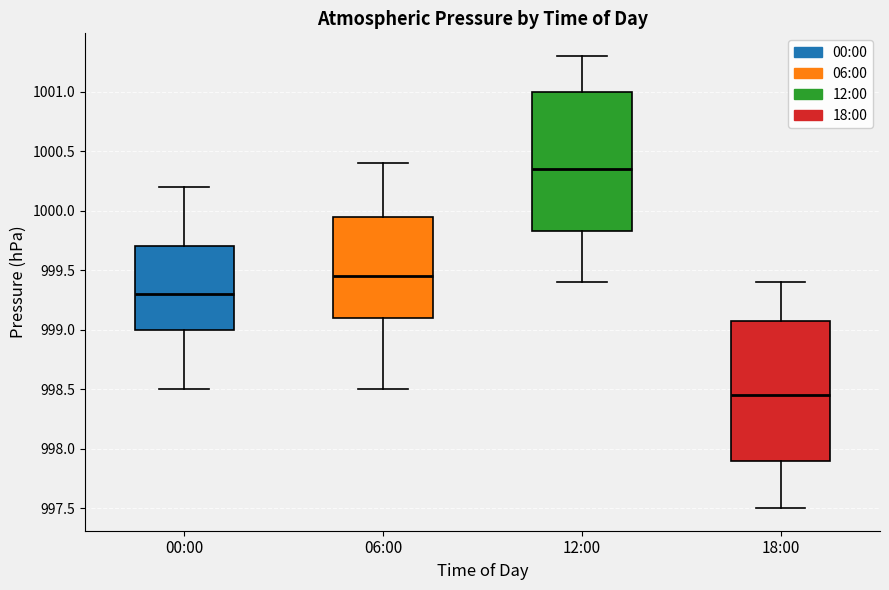

Reading left to right, read every box against the y-axis: the position of its median line, the range the box covers, and the ends of its whiskers. The values are not printed on the chart, so give them approximately, as read against the axis.

00:00: median 999.30, box 999.00 to 999.70, whiskers 998.50 to 1000.20
06:00: median 999.45, box 999.10 to 999.95, whiskers 998.50 to 1000.40
12:00: median 1000.35, box 999.85 to 1001.00, whiskers 999.40 to 1001.30
18:00: median 998.45, box 997.90 to 999.10, whiskers 997.50 to 999.40